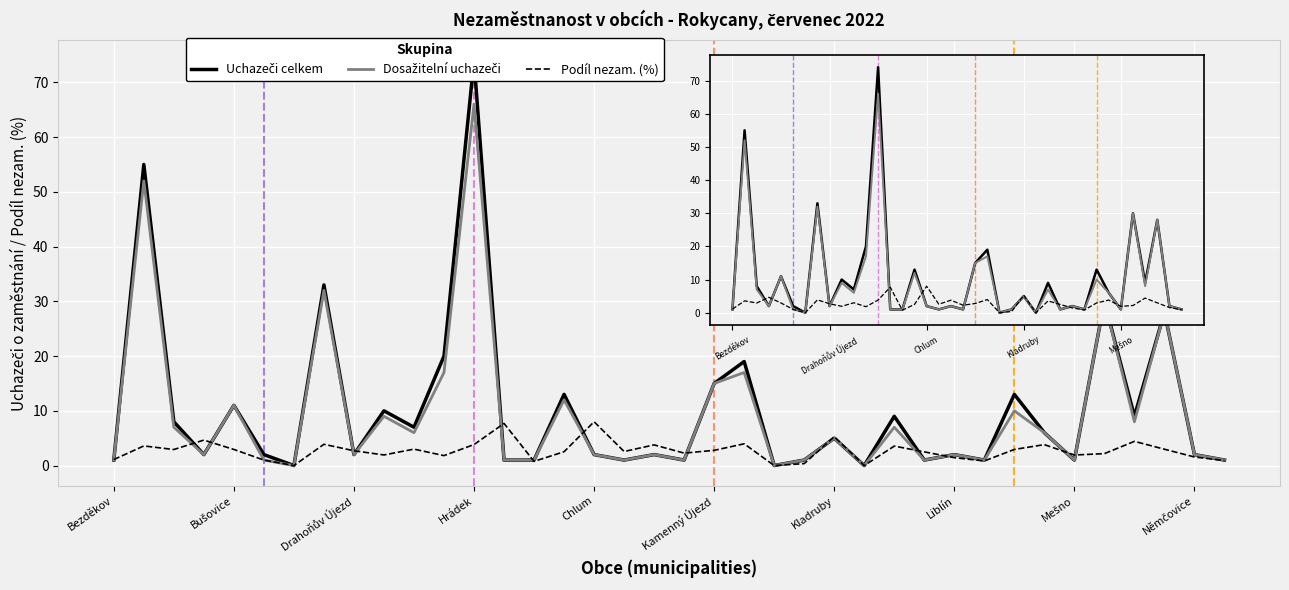

The value of Podíl nezam. (%) at 27 is 2.5. True or false?

True